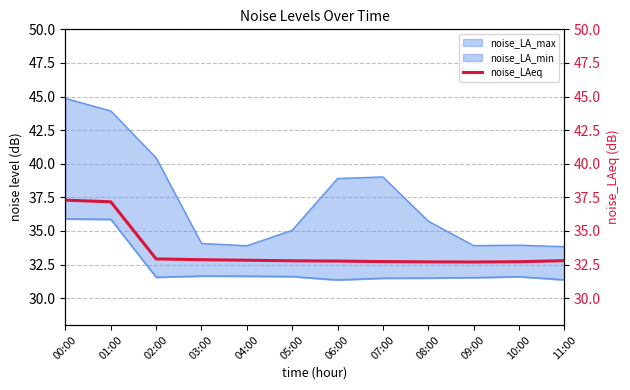

At which category does the chart reach its peak across all series?

00:00